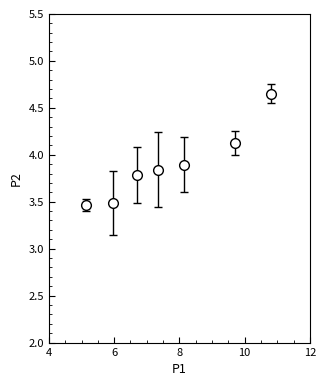

True or false: there are more than 1 points higher than both neighbors.

False